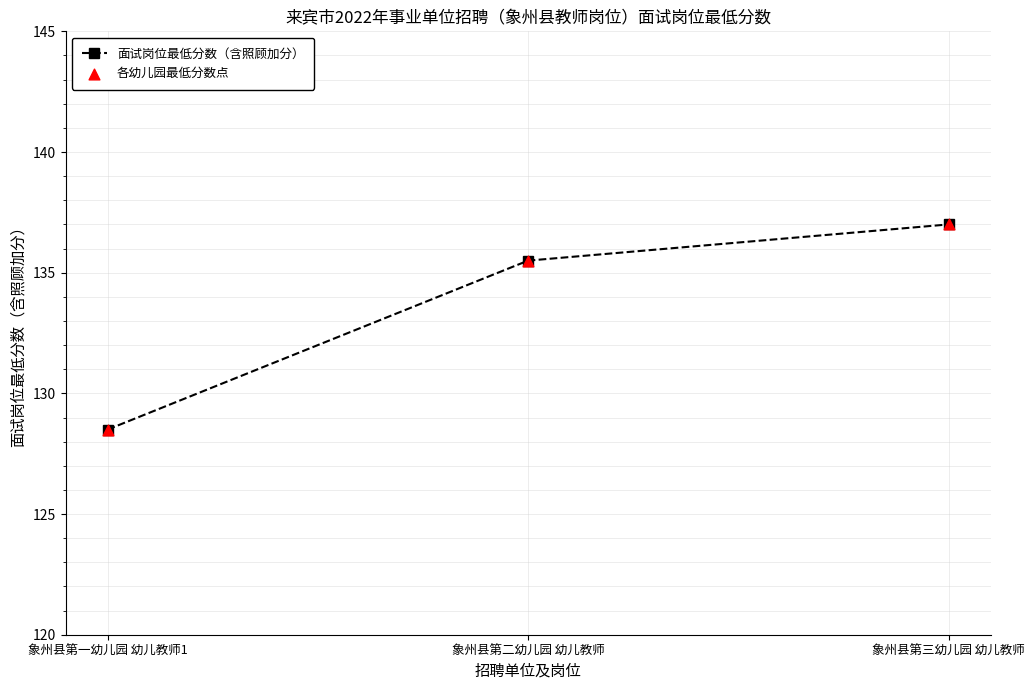

List the labels in order of value, smallest first.

象州县第一幼儿园 幼儿教师1, 象州县第二幼儿园 幼儿教师, 象州县第三幼儿园 幼儿教师